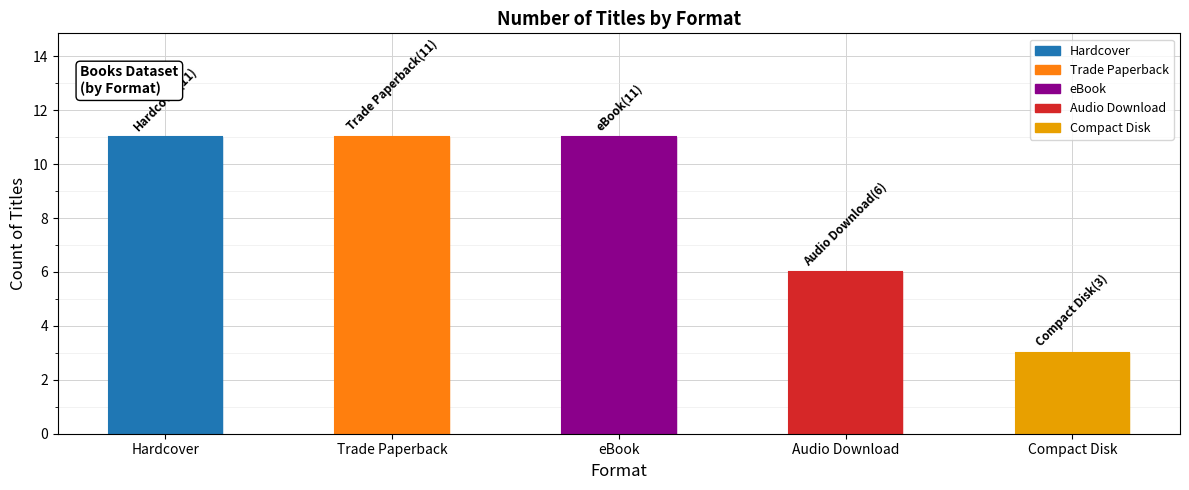

Reading right to left, list all the values displayed in this chart.

3	6	11	11	11